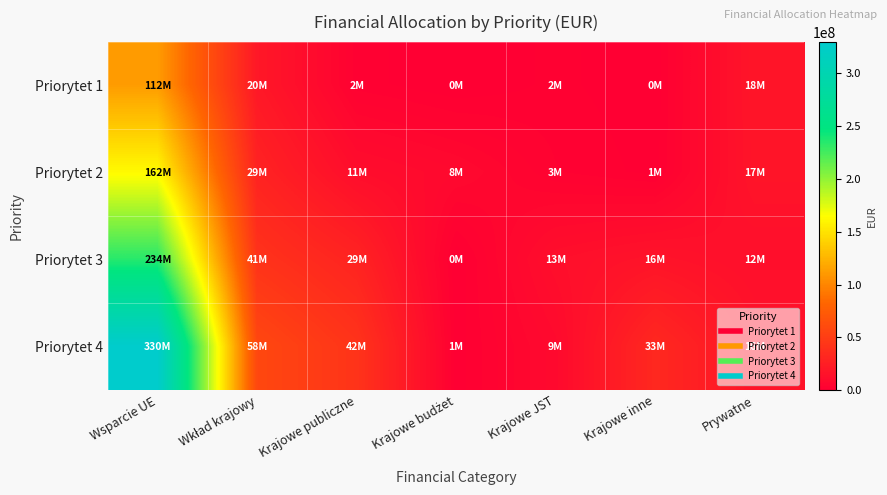

What is the difference between the highest and lowest values at Krajowe publiczne?

40141882